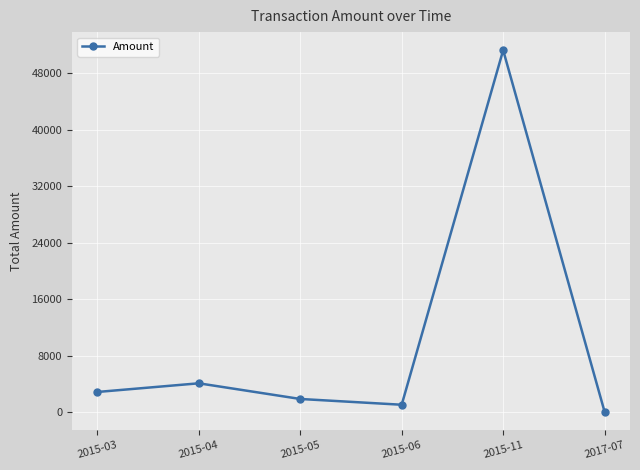

What is the difference between the maximum and second lowest values?

50280.0